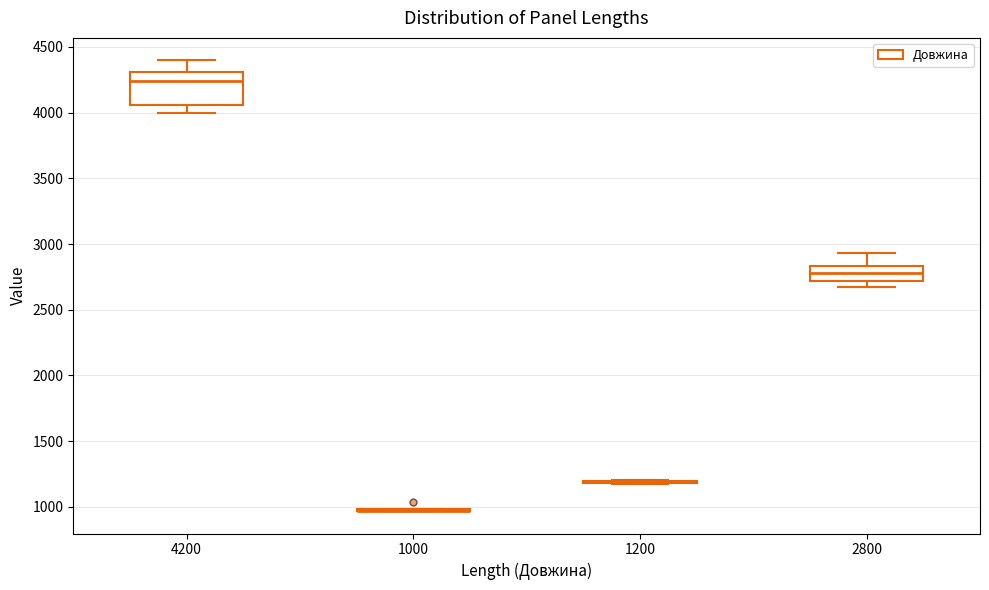

Comparing the boxes themselves (not the whiskers), which one is the tallest?

4200